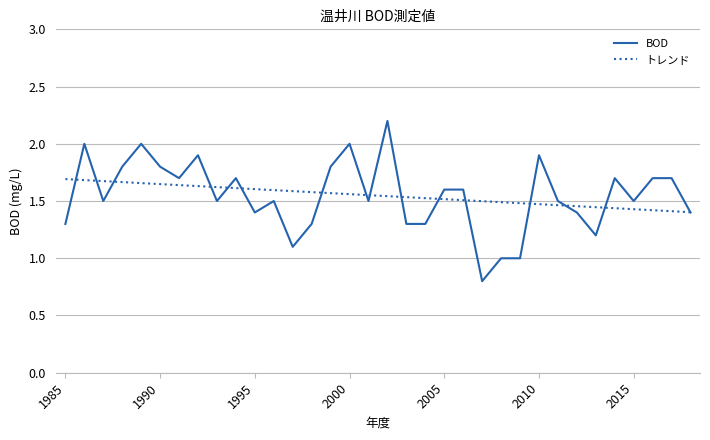

Which series has the widest spread of values?

BOD